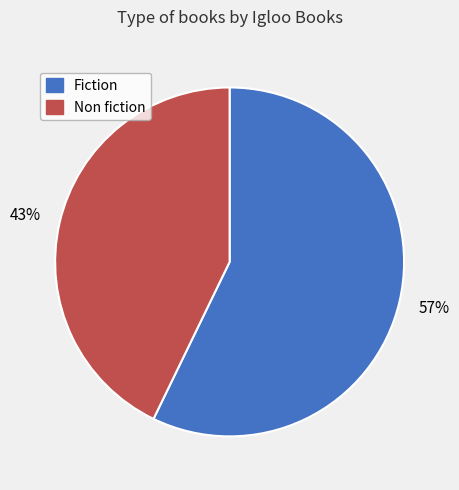

Is there a majority slice in this chart?

Yes